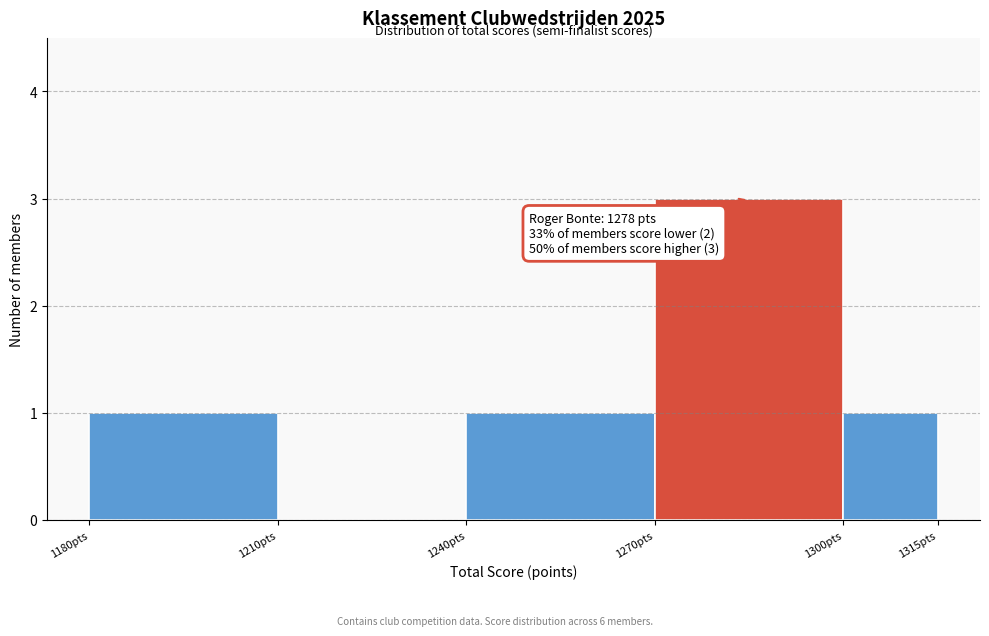

Which range on the x-axis has the tallest bar?

1270 to 1300